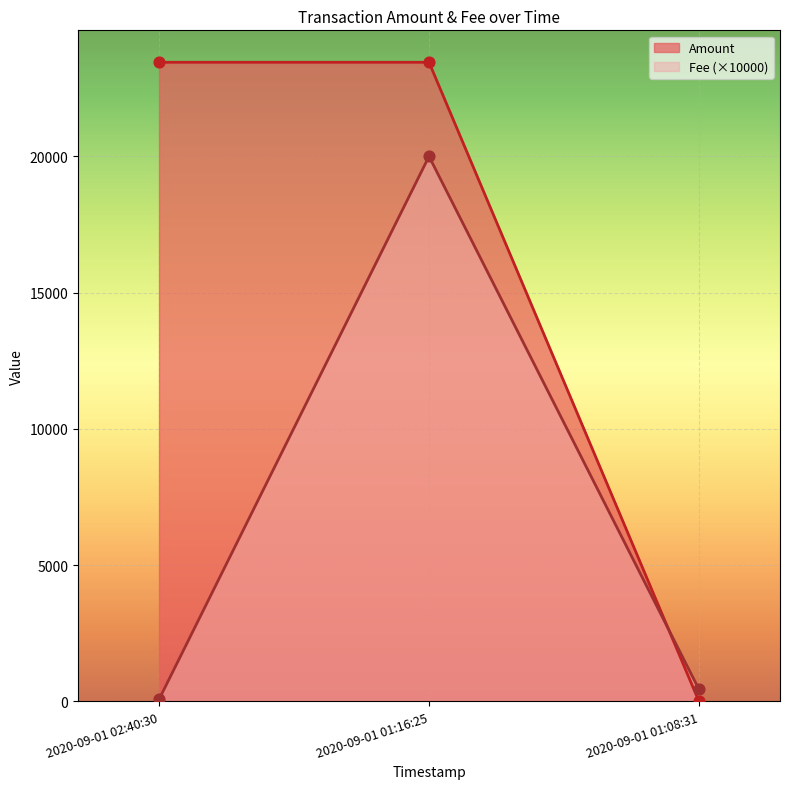

What are all the series names shown in the legend?

Amount, Fee (×10000)